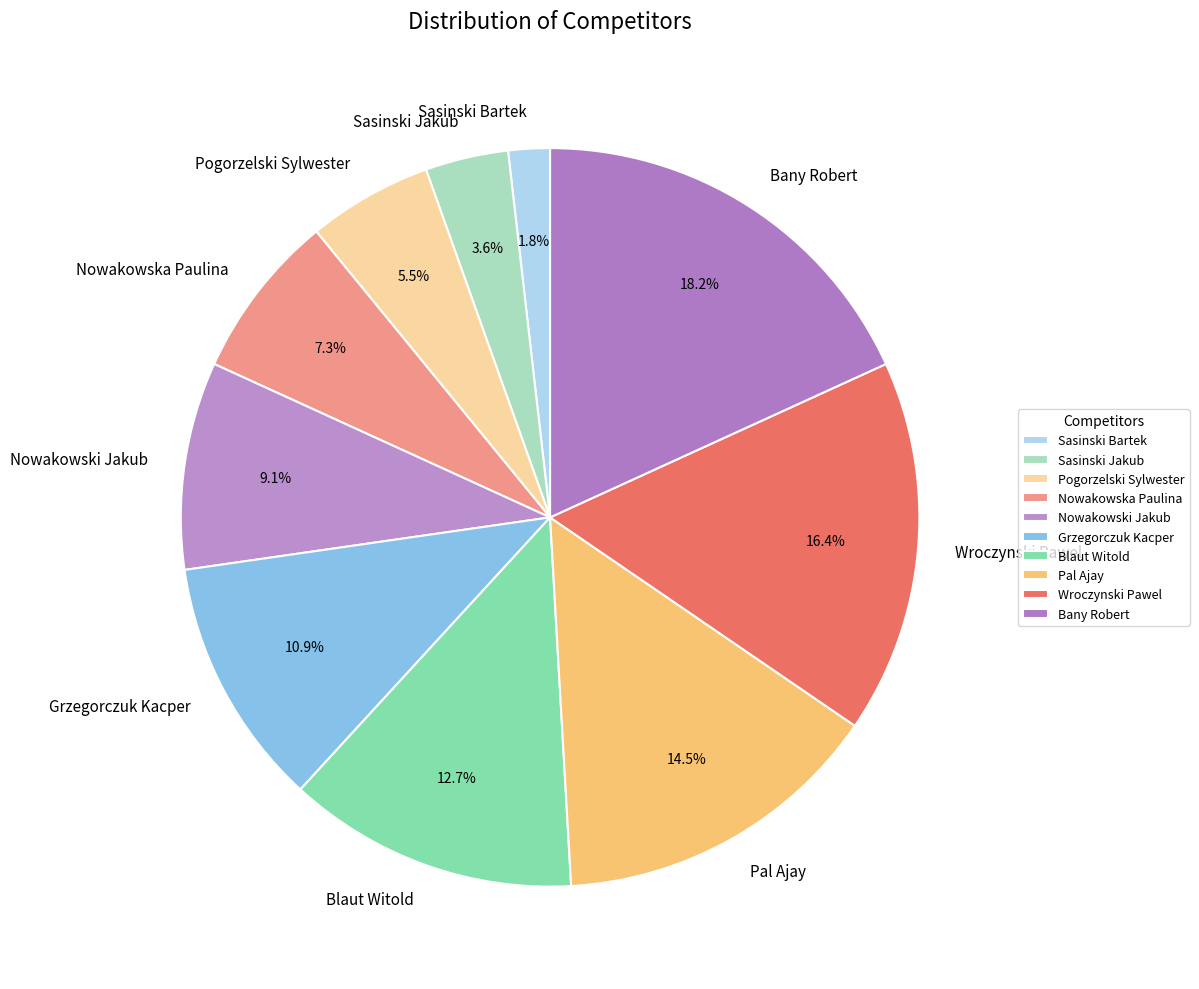

Do Pogorzelski Sylwester and Blaut Witold together represent more than half of the pie?

No